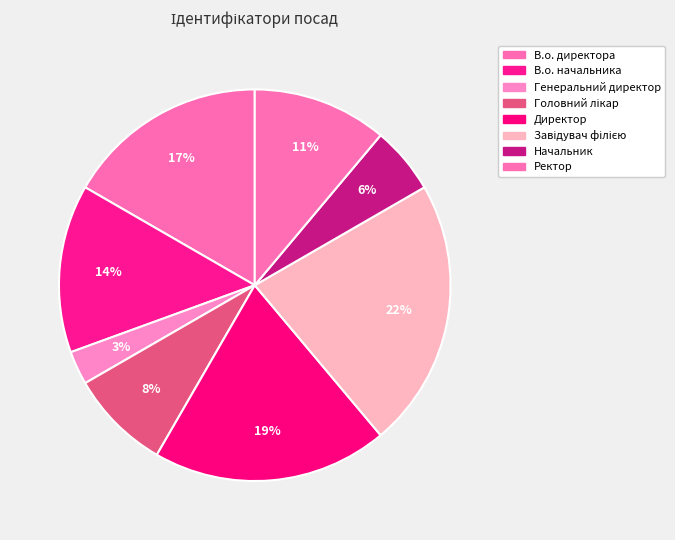

True or false: Генеральний директор accounts for 3% of the total.

True